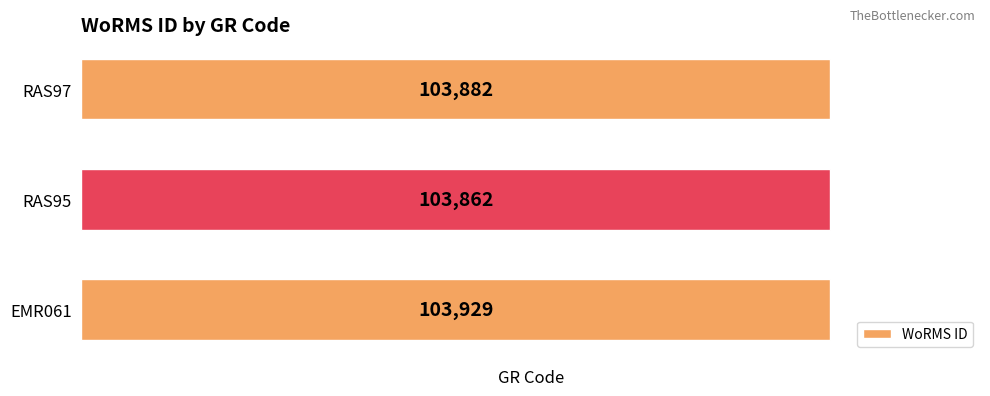

Count the values in the range 103862 to 103929.

3